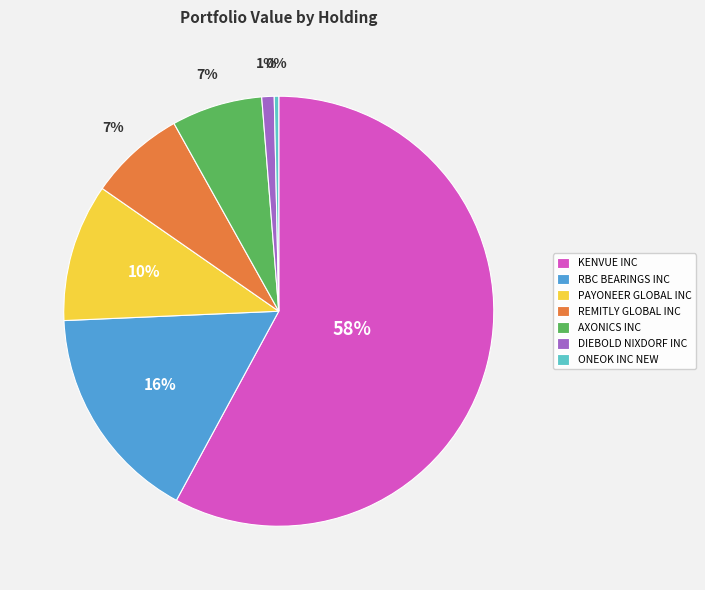

Count the number of slices in the pie.

7